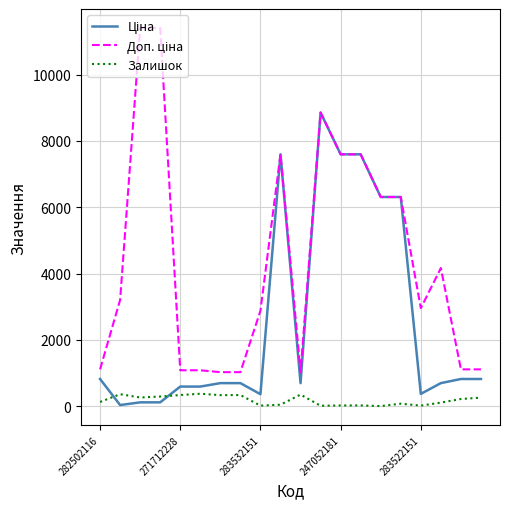

What is the maximum value shown in the chart?

11410.0